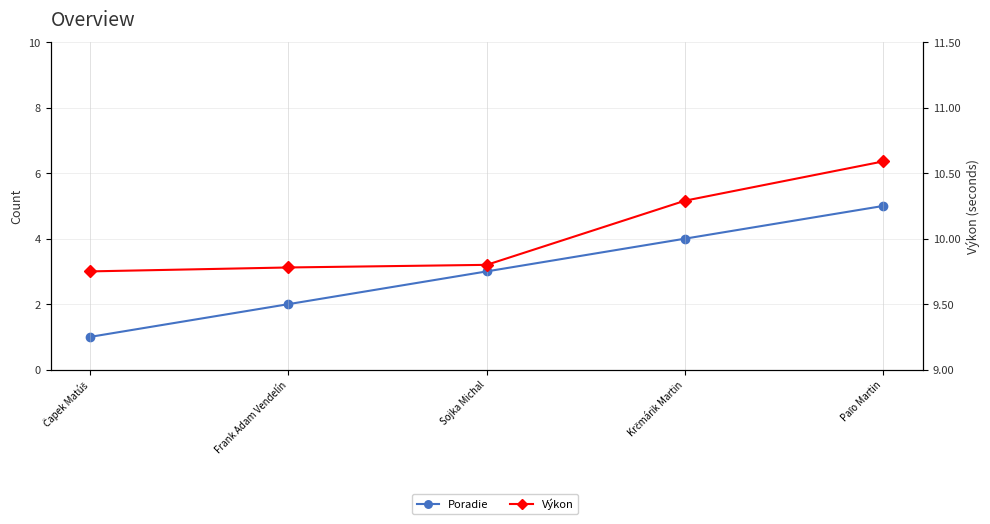

Which series has the widest spread of values?

Poradie